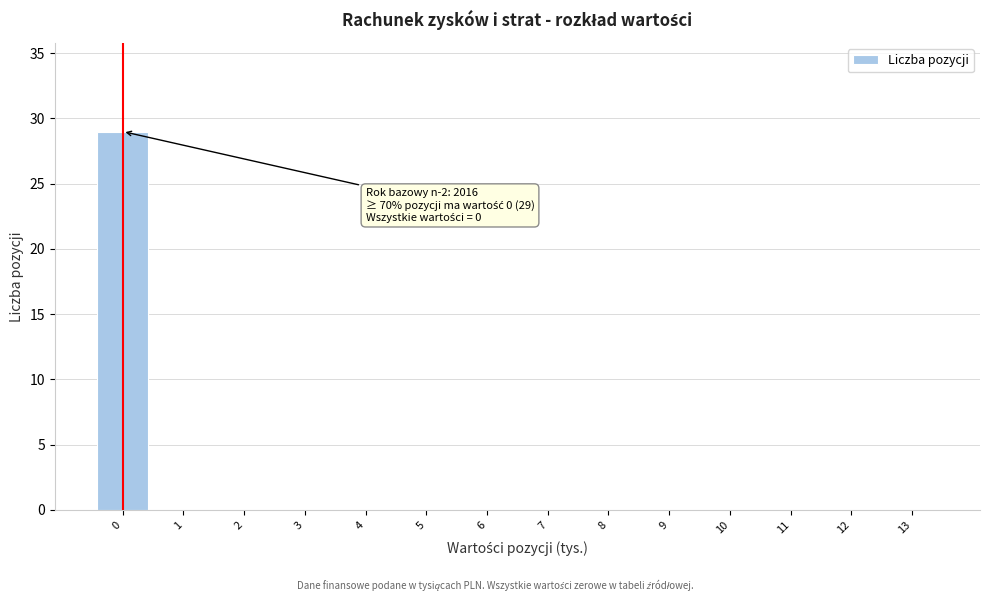

Over which range of the x-axis is the bar tallest?

-0.5 to 0.5